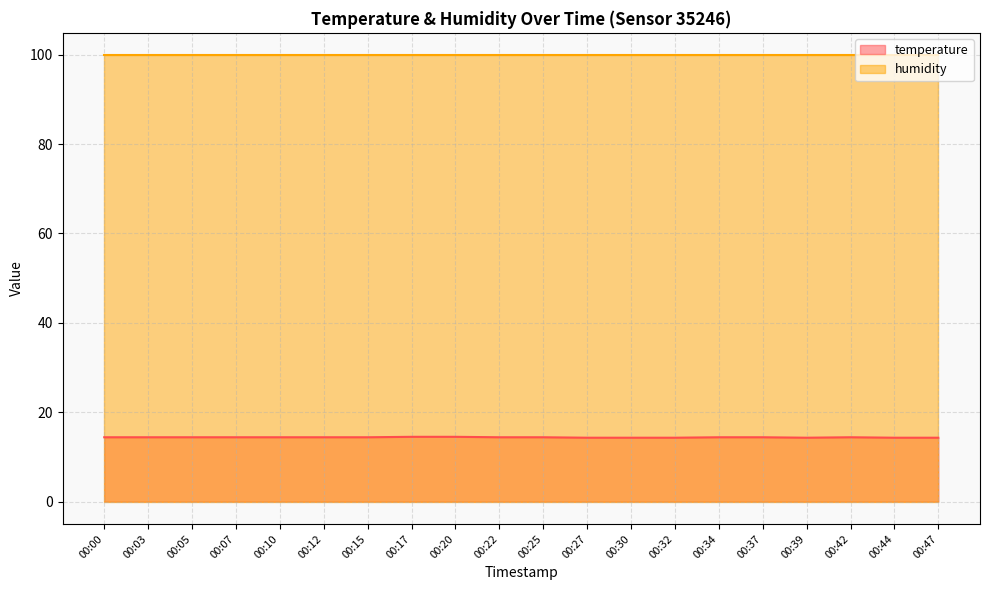

True or false: the data has more than 1 interior local peaks.

False